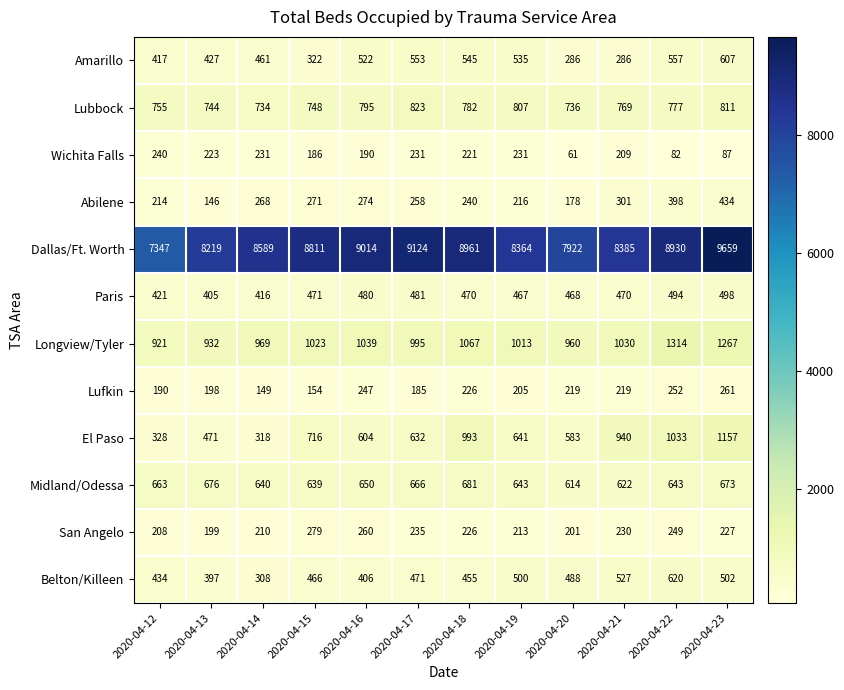

What is the difference between the Abilene values at 2020-04-15 and 2020-04-23?

163